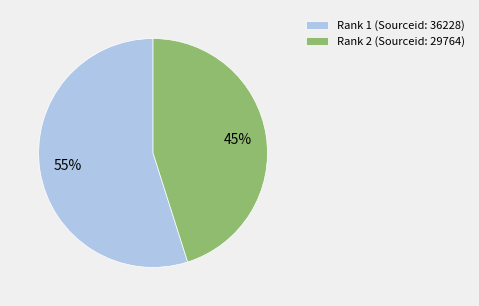

Approximately how many times larger is the value at Rank 2 (Sourceid: 29764) compared to Rank 1 (Sourceid: 36228)?

0.8